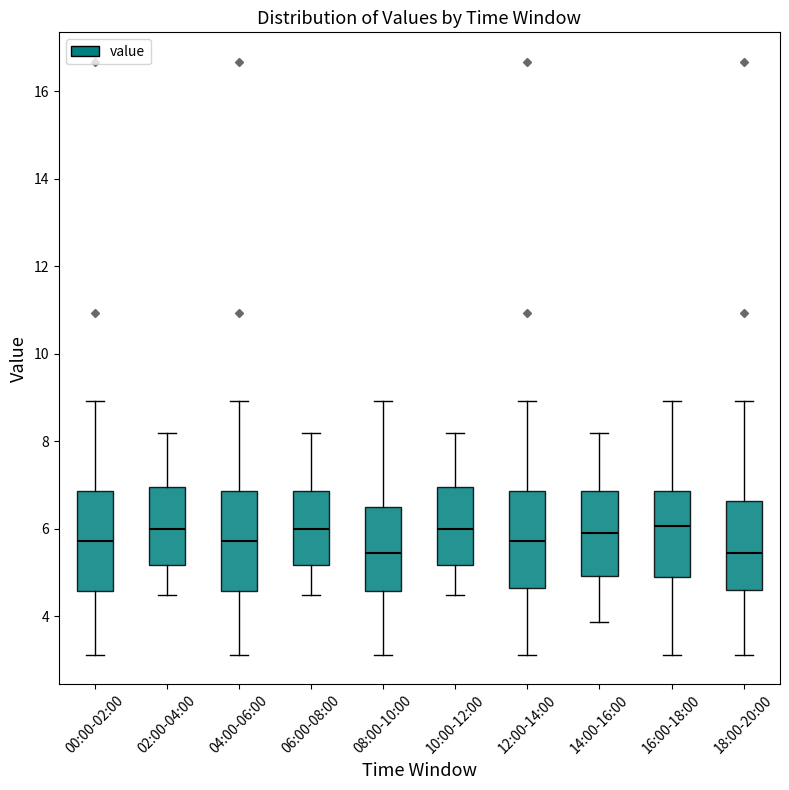

Reading left to right, read every box against the y-axis: the position of its median line, the range the box covers, and the ends of its whiskers. The values are not printed on the chart, so give them approximately, as read against the axis.

00:00-02:00: median 5.8, box 4.6 to 6.8, whiskers 3.2 to 9.0
02:00-04:00: median 6.0, box 5.2 to 7.0, whiskers 4.6 to 8.2
04:00-06:00: median 5.8, box 4.6 to 6.8, whiskers 3.2 to 9.0
06:00-08:00: median 6.0, box 5.2 to 6.8, whiskers 4.6 to 8.2
08:00-10:00: median 5.4, box 4.6 to 6.4, whiskers 3.2 to 9.0
10:00-12:00: median 6.0, box 5.2 to 7.0, whiskers 4.6 to 8.2
12:00-14:00: median 5.8, box 4.6 to 6.8, whiskers 3.2 to 9.0
14:00-16:00: median 6.0, box 5.0 to 6.8, whiskers 3.8 to 8.2
16:00-18:00: median 6.0, box 5.0 to 6.8, whiskers 3.2 to 9.0
18:00-20:00: median 5.4, box 4.6 to 6.6, whiskers 3.2 to 9.0